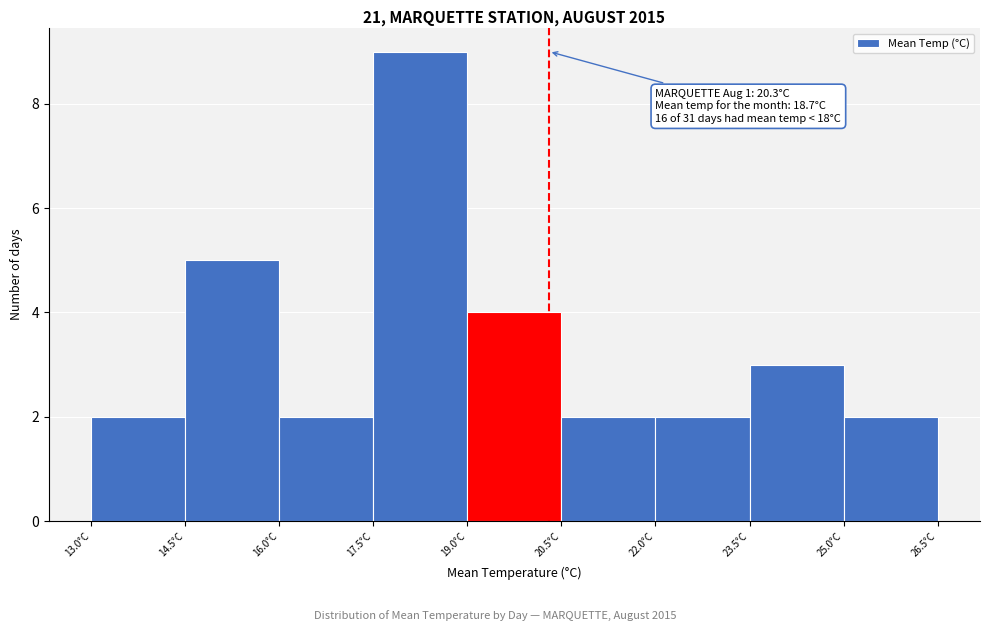

Over which range of the x-axis is the bar tallest?

17.5 to 19.0